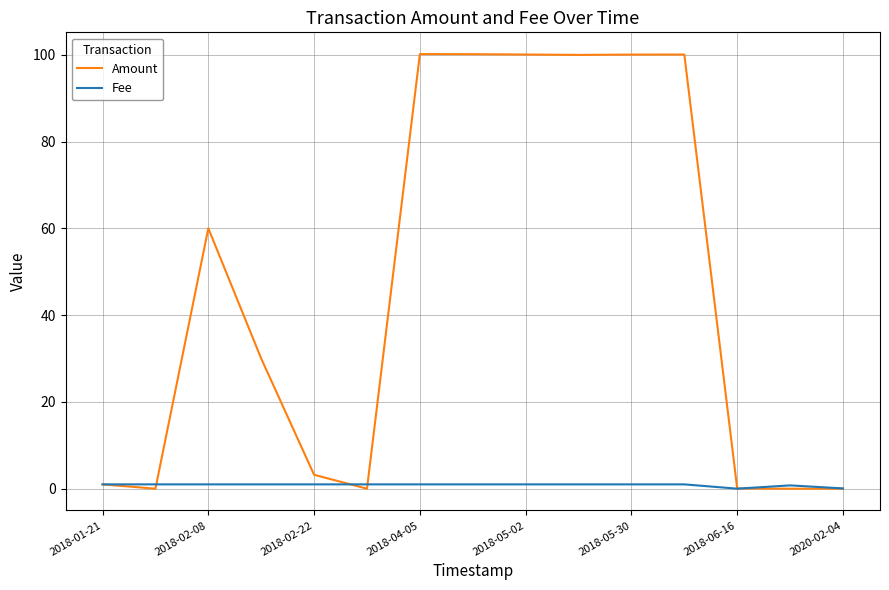

Which series has the largest range (max minus min)?

Amount